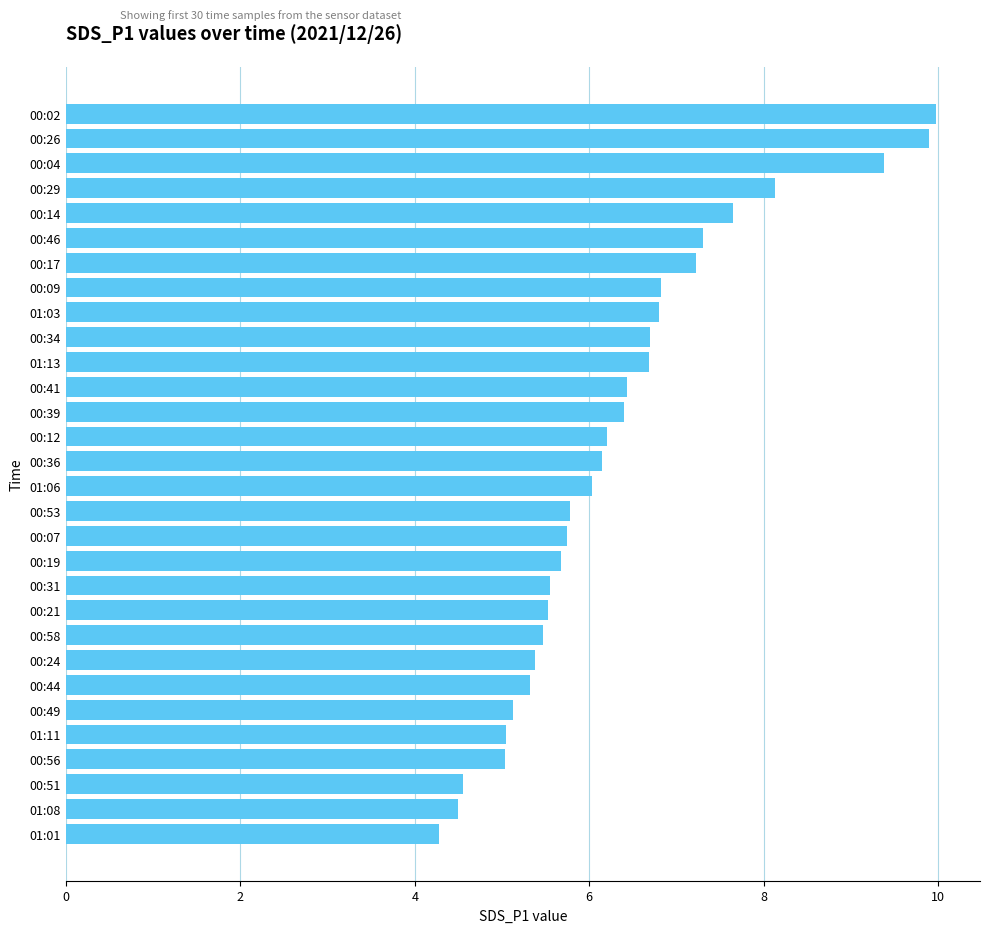

Read the value at 01:03.

6.8